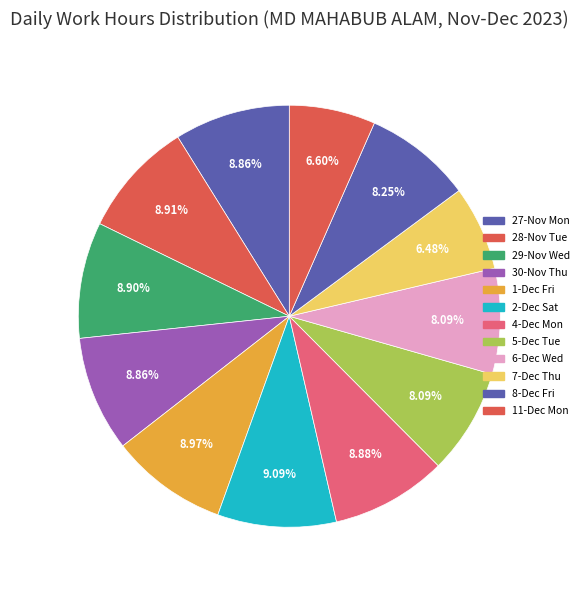

Count the number of slices in the pie.

12